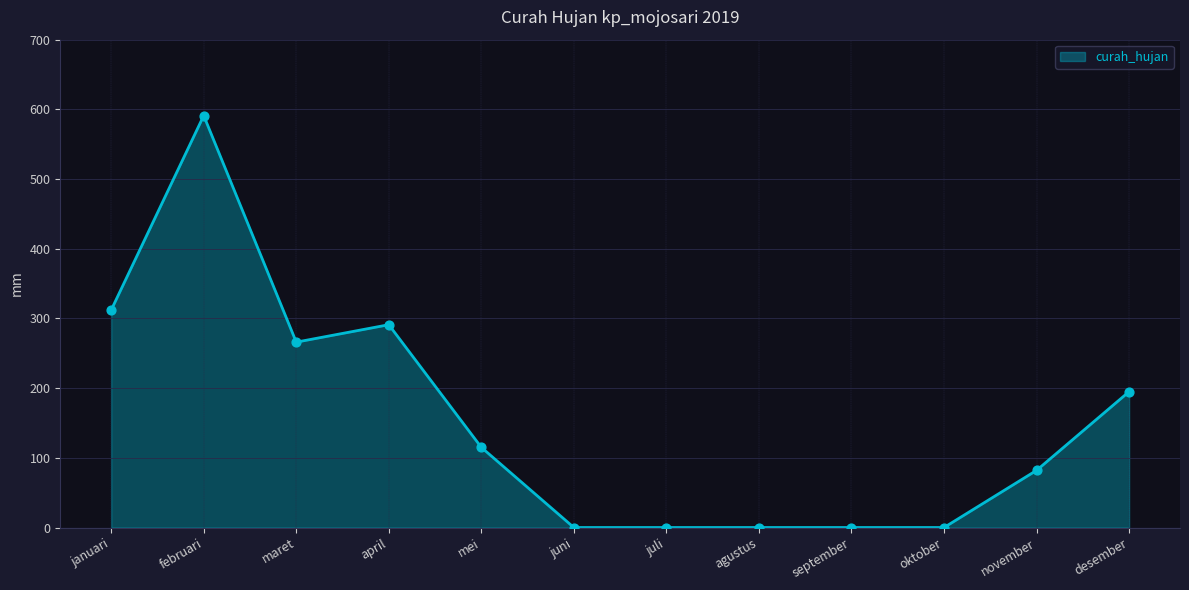

What is the change in value from maret to november?

-184